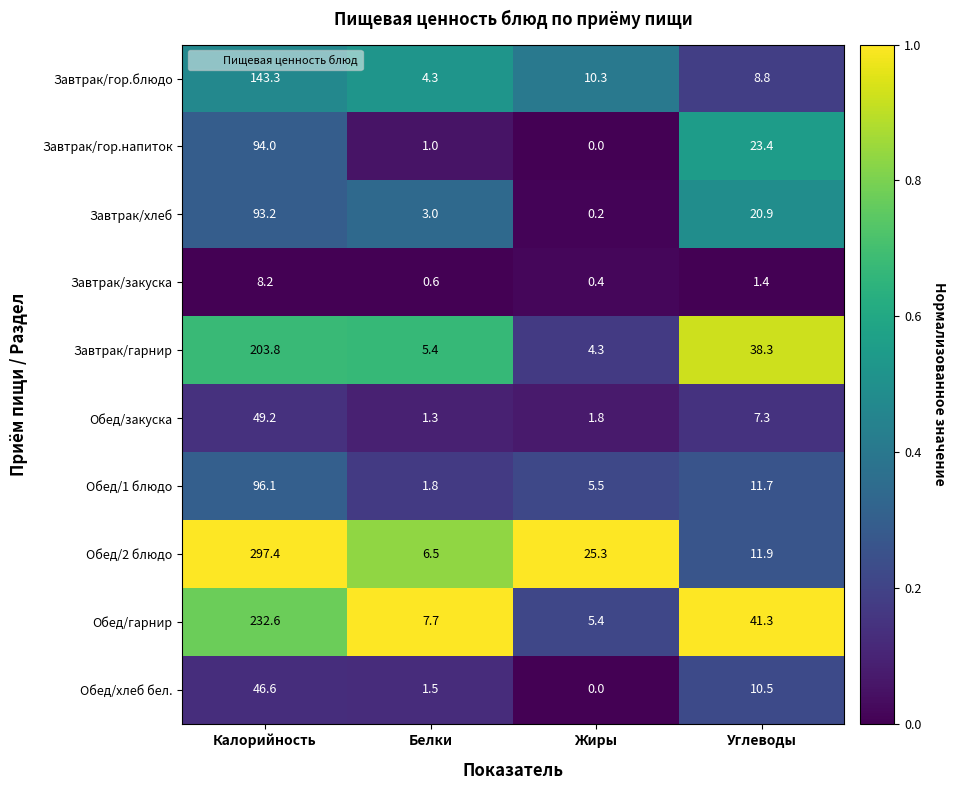

What is the greatest value displayed?

297.4